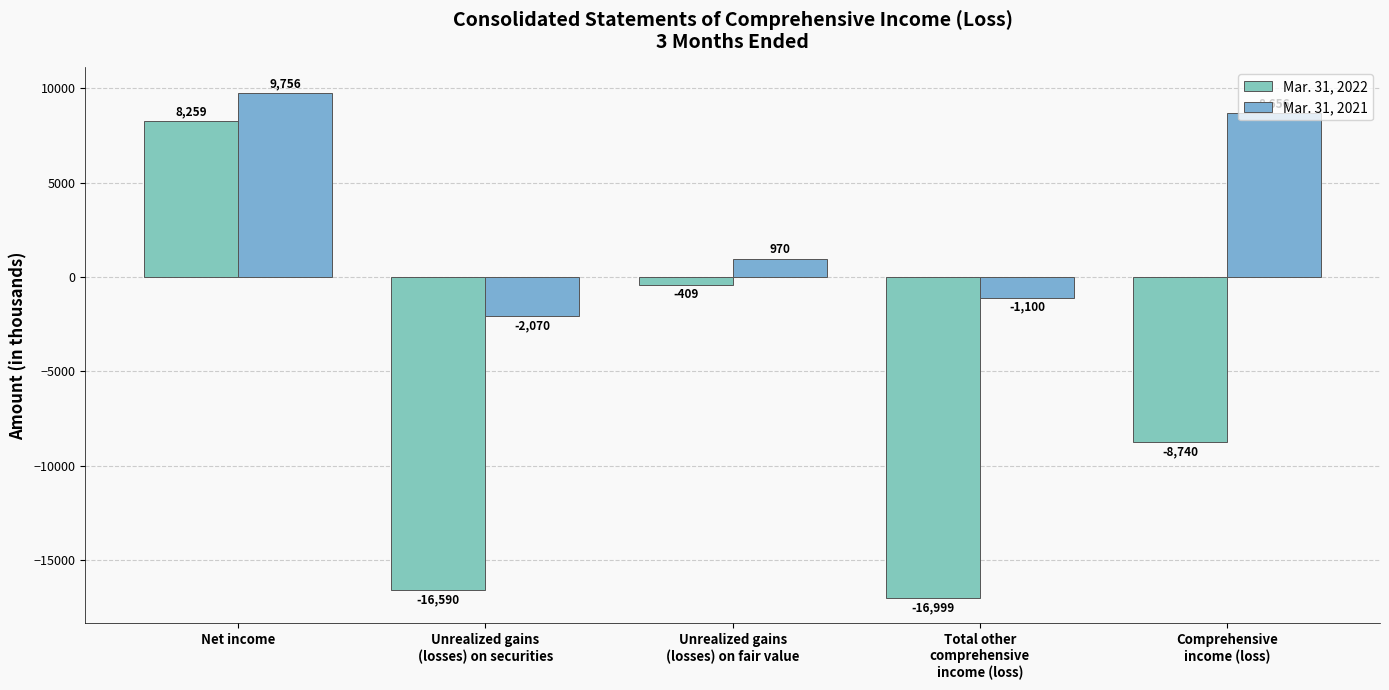

What is the label of the 1st bar from the right?

Comprehensive
income (loss)